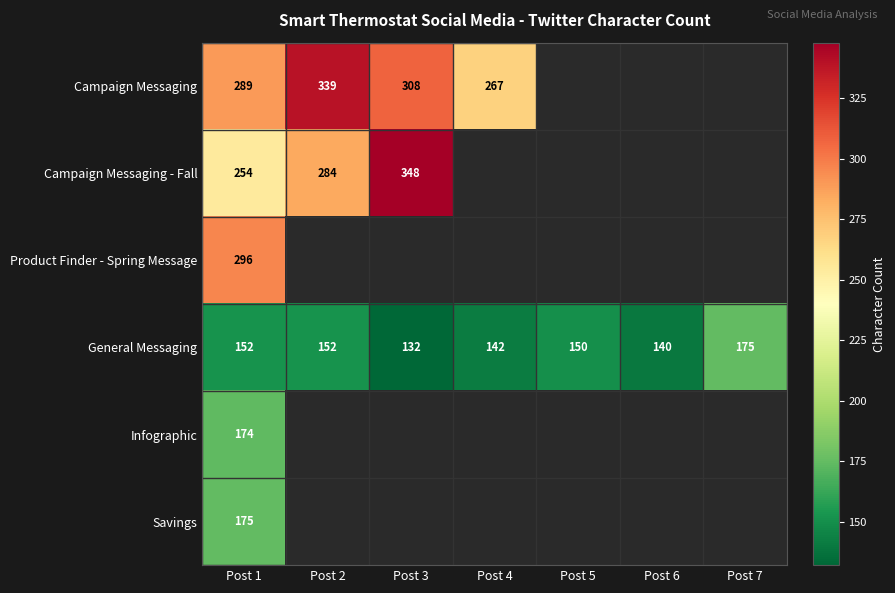

What value does the General Messaging series have at Post 2?

152